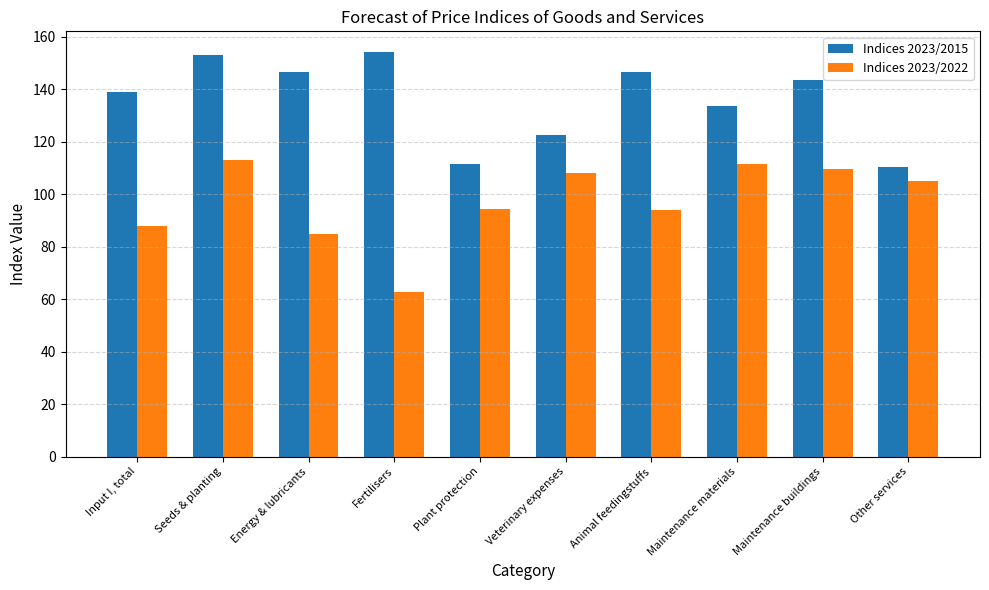

What is the minimum value shown in the chart?

62.7